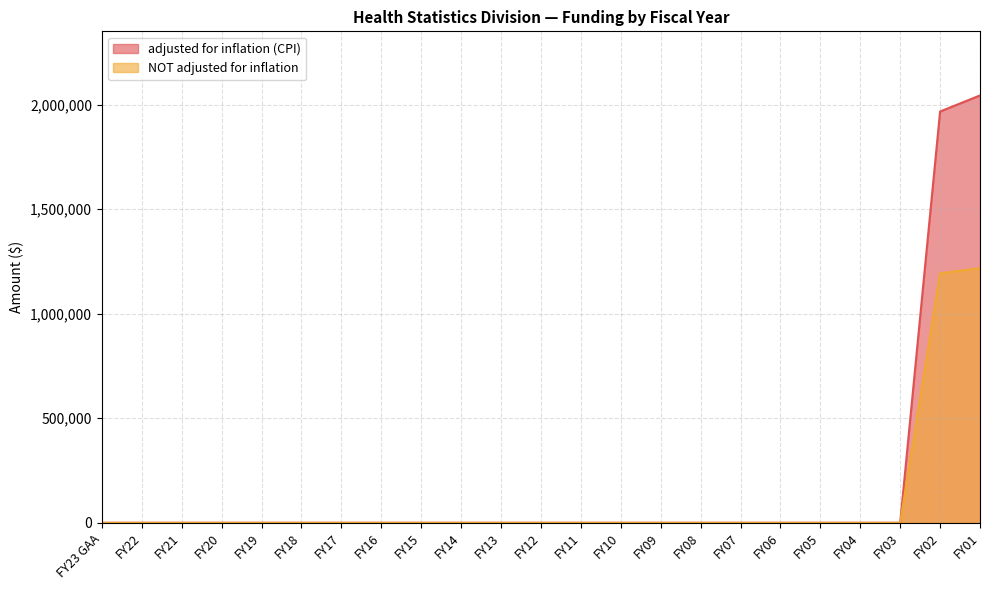

List the series in order of their overall mean, highest first.

adjusted for inflation (CPI), NOT adjusted for inflation